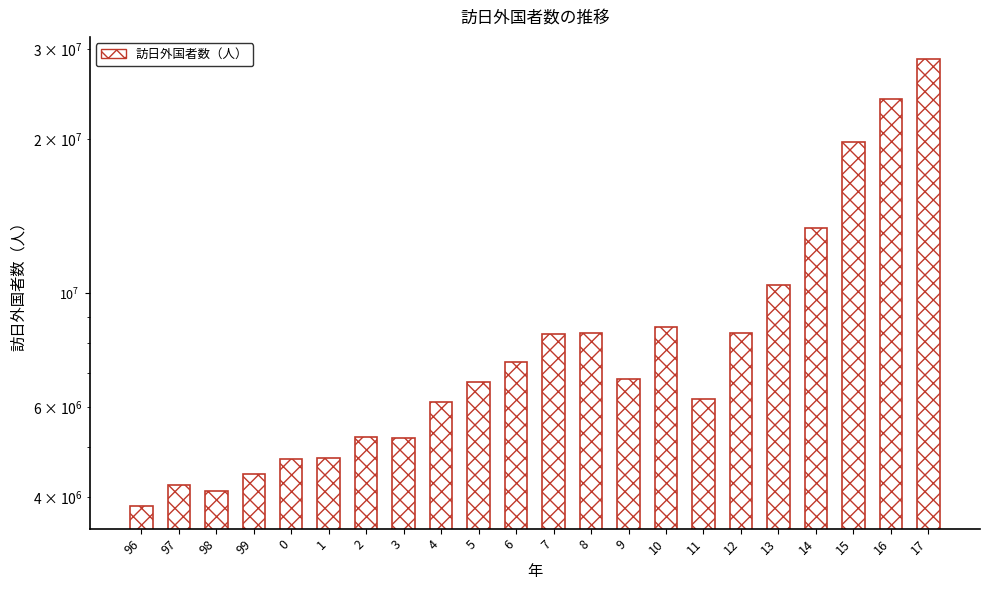

How many distinct data groups are displayed?

1